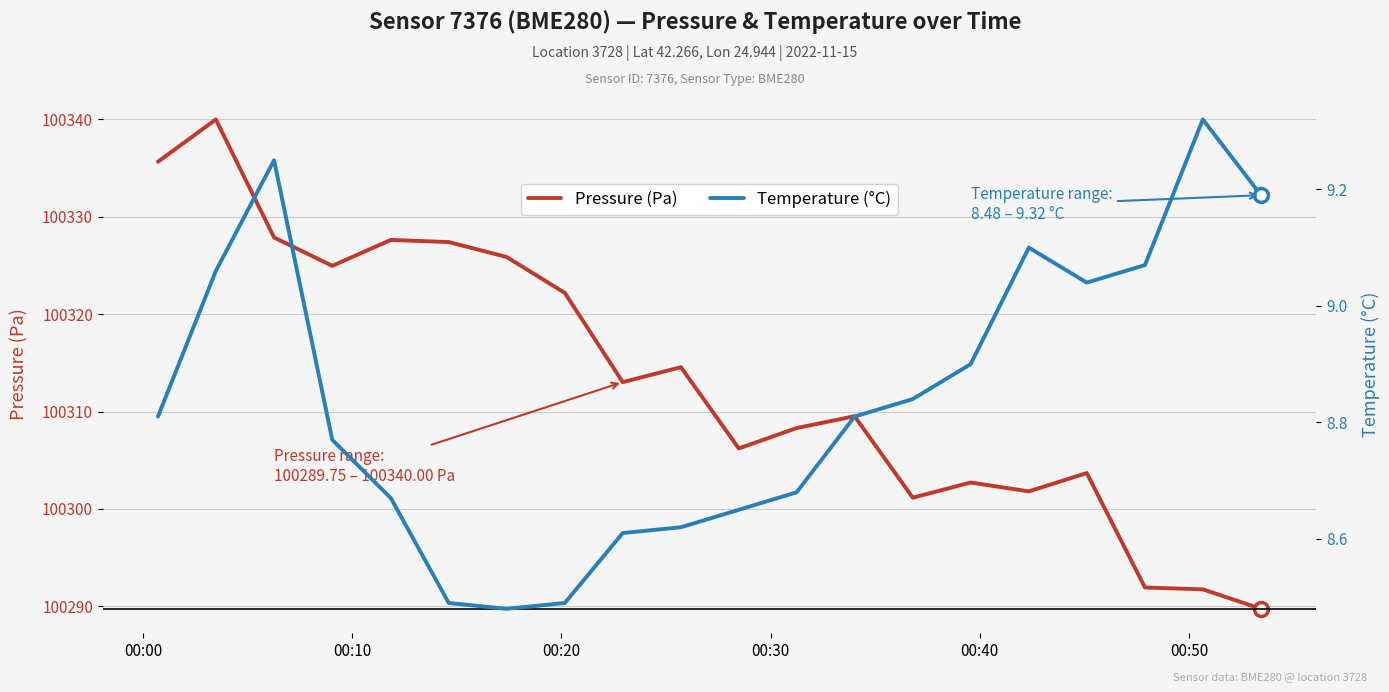

How many data points does each series have?

20